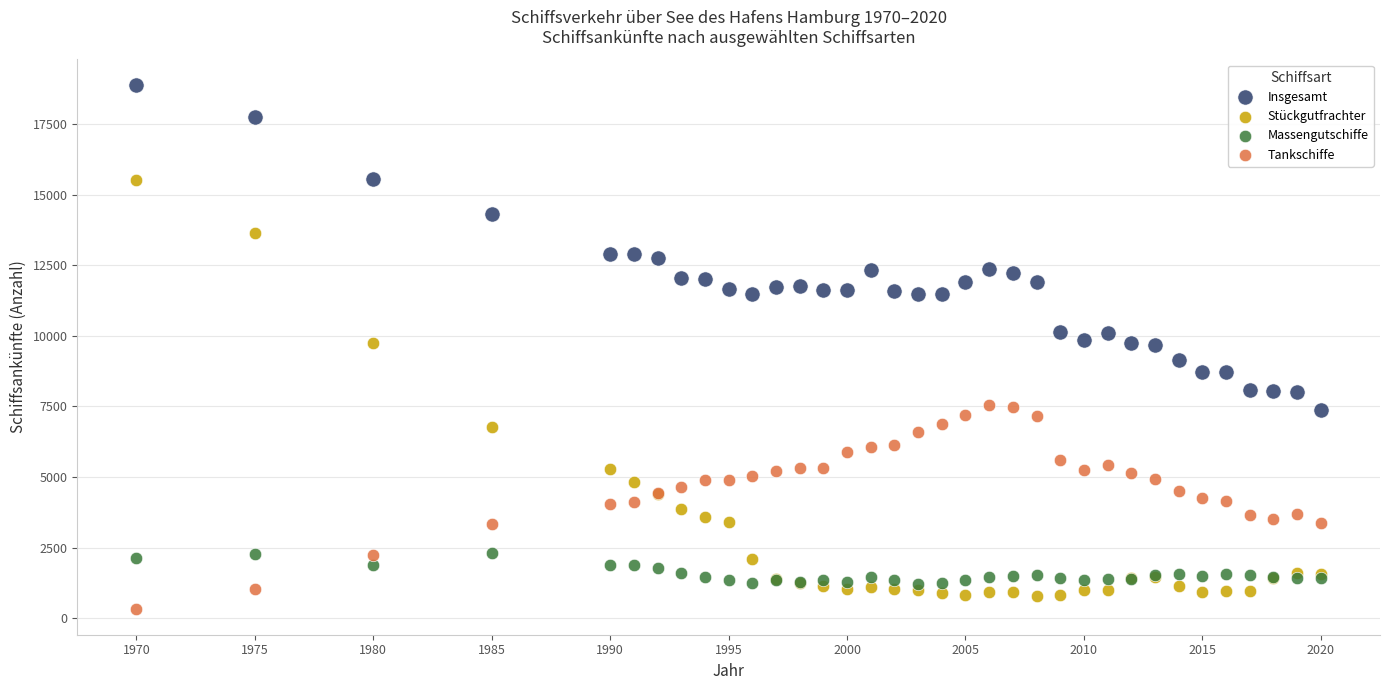

What are all the series names shown in the legend?

Insgesamt, Stückgutfrachter, Massengutschiffe, Tankschiffe